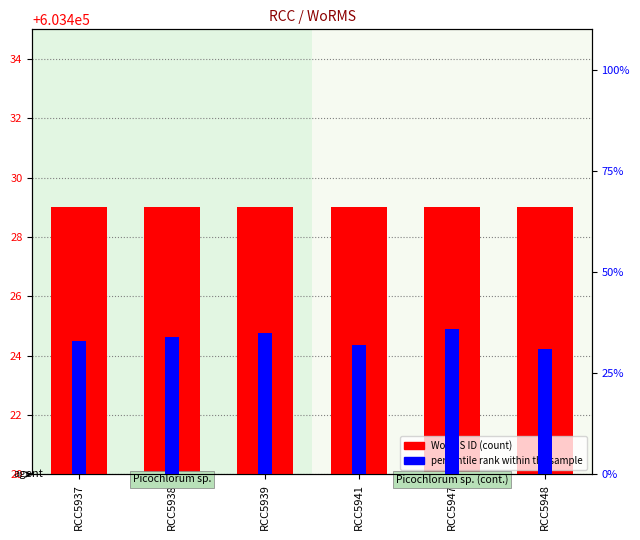

What is the maximum value shown in the chart?

603429